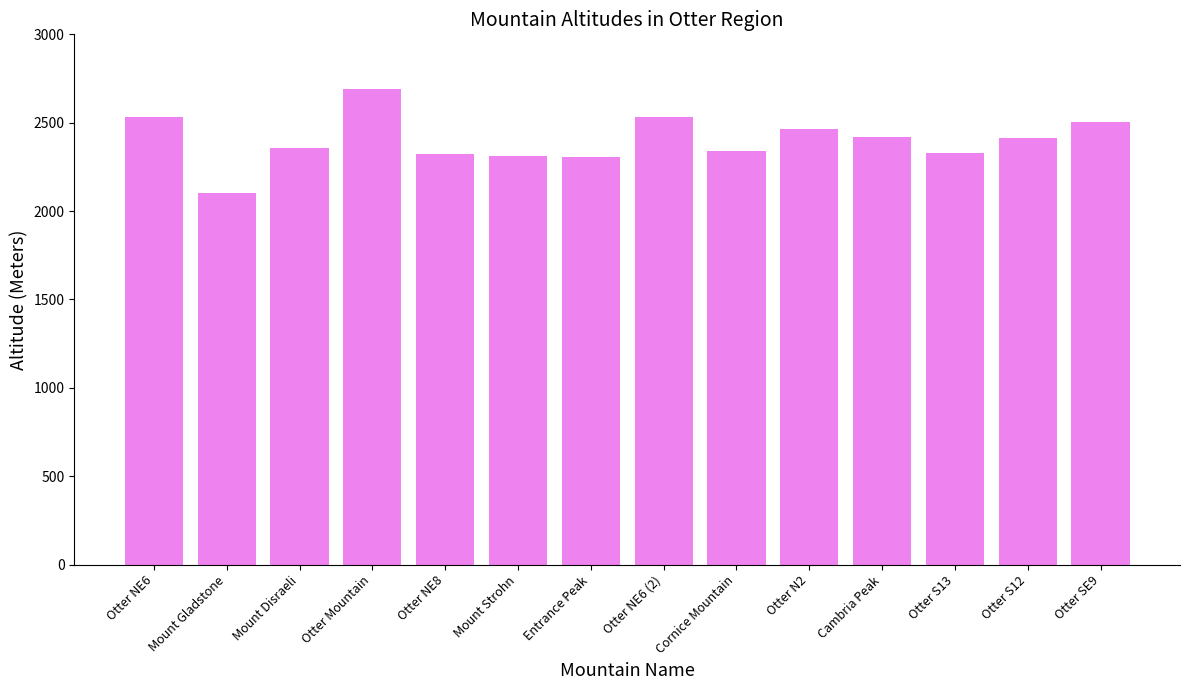

Which label corresponds to the largest value in the chart?

Otter Mountain